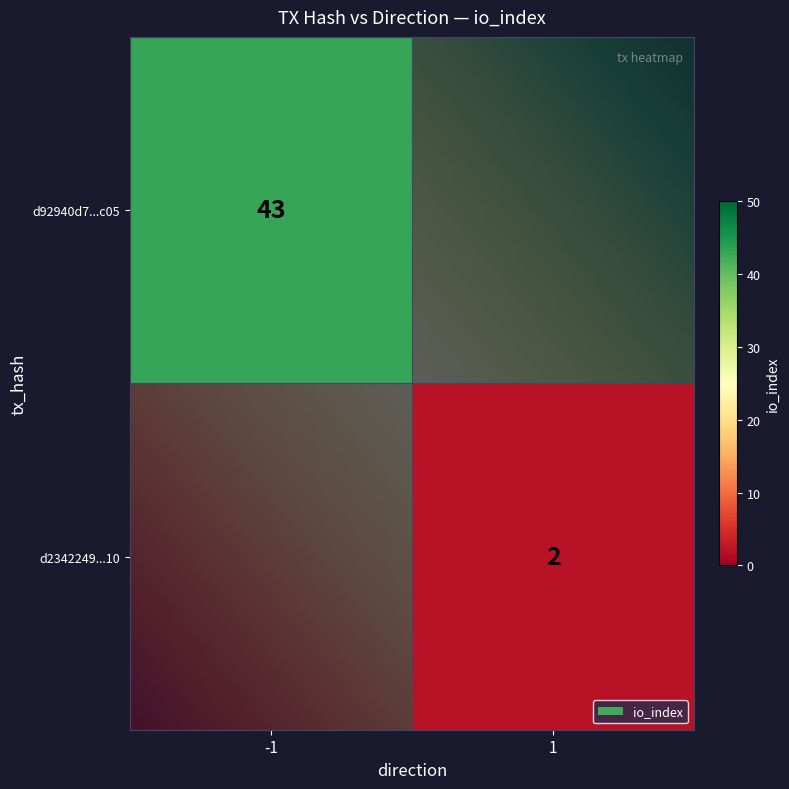

Between direction and io_index, which series saw the biggest shift?

d92940d7eb8e08ca357948bfb9808e1d4d11c05